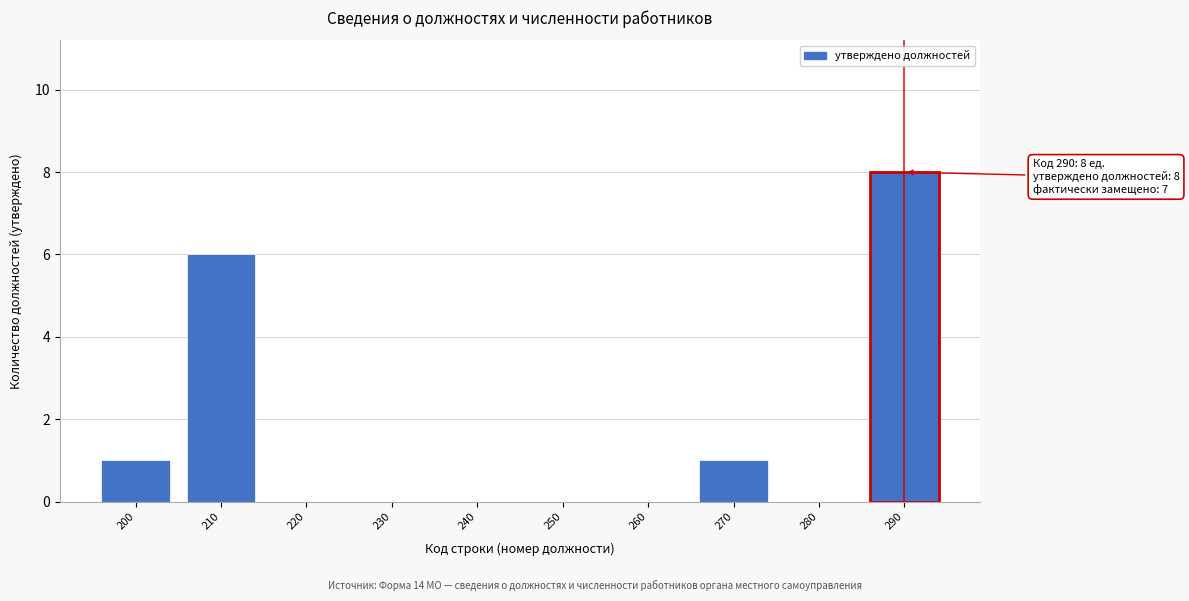

Reading left to right, extract all data points from this chart.

200=1	210=6	220=0	230=0	240=0	250=0	260=0	270=1	280=0	290=8